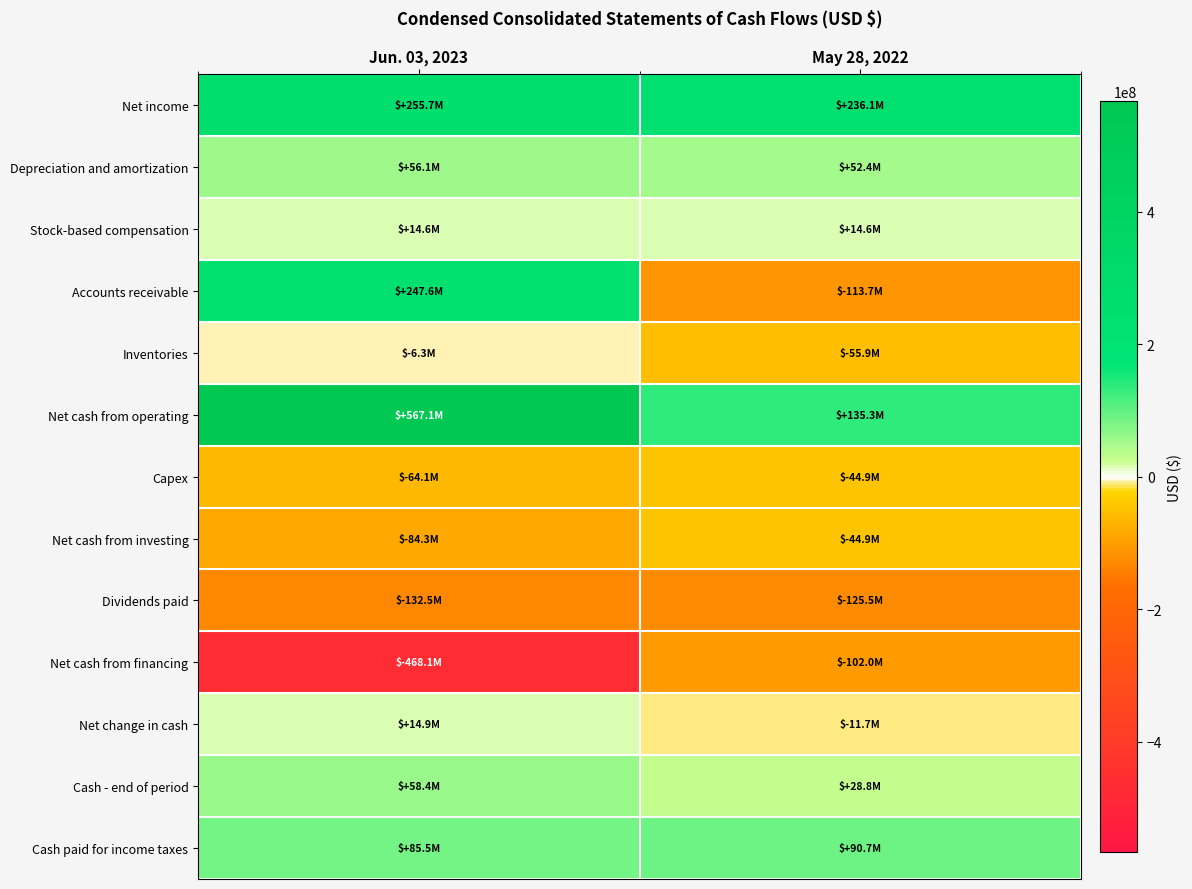

Reading left to right, extract all data points from this chart.

Net income: Jun. 03, 2023=255666000	May 28, 2022=236128000
Depreciation and amortization: Jun. 03, 2023=56122000	May 28, 2022=52426000
Stock-based compensation: Jun. 03, 2023=14624000	May 28, 2022=14559000
Accounts receivable: Jun. 03, 2023=247557000	May 28, 2022=-113664000
Inventories: Jun. 03, 2023=-6255000	May 28, 2022=-55866000
Net cash from operating: Jun. 03, 2023=567077000	May 28, 2022=135302000
Capex: Jun. 03, 2023=-64113000	May 28, 2022=-44943000
Net cash from investing: Jun. 03, 2023=-84295000	May 28, 2022=-44943000
Dividends paid: Jun. 03, 2023=-132484000	May 28, 2022=-125532000
Net cash from financing: Jun. 03, 2023=-468087000	May 28, 2022=-101998000
Net change in cash: Jun. 03, 2023=14891000	May 28, 2022=-11689000
Cash - end of period: Jun. 03, 2023=58428000	May 28, 2022=28847000
Cash paid for income taxes: Jun. 03, 2023=85525000	May 28, 2022=90696000